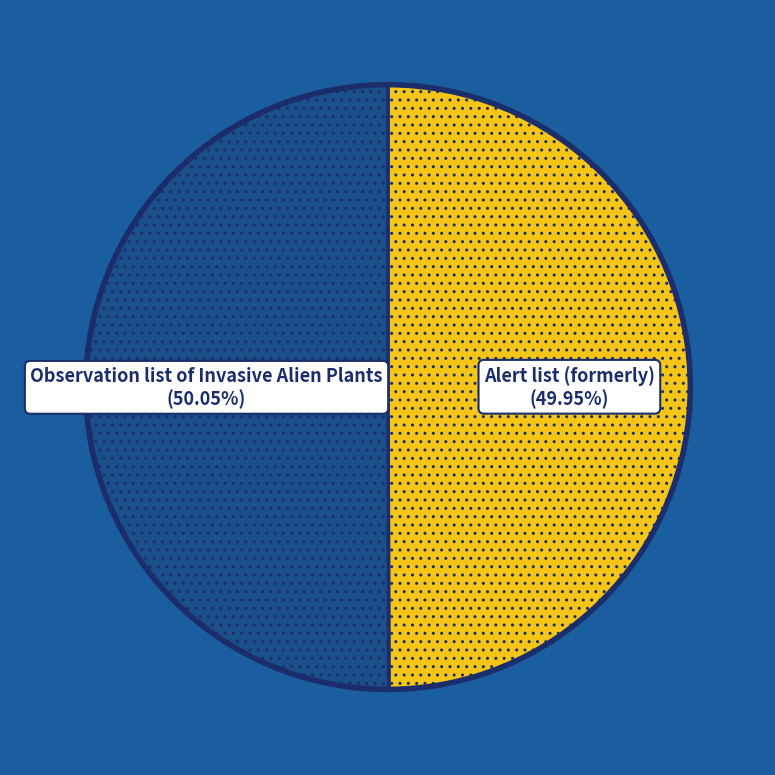

Is there any slice that represents more than half of the pie?

Yes